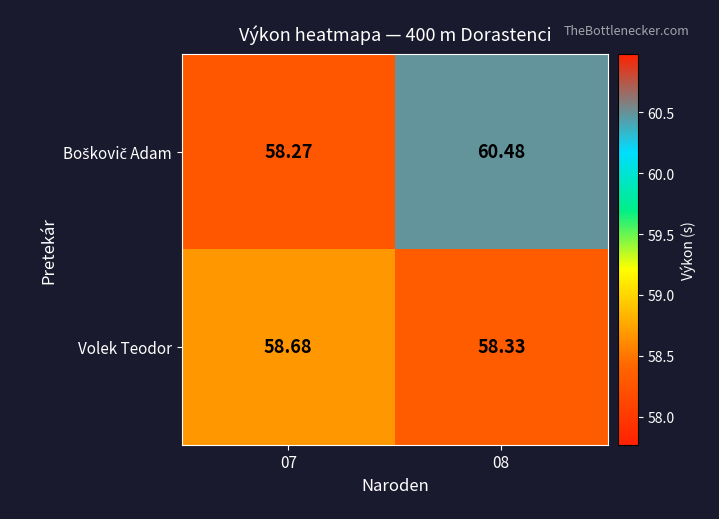

Which has a higher value, 07 or 08?

08